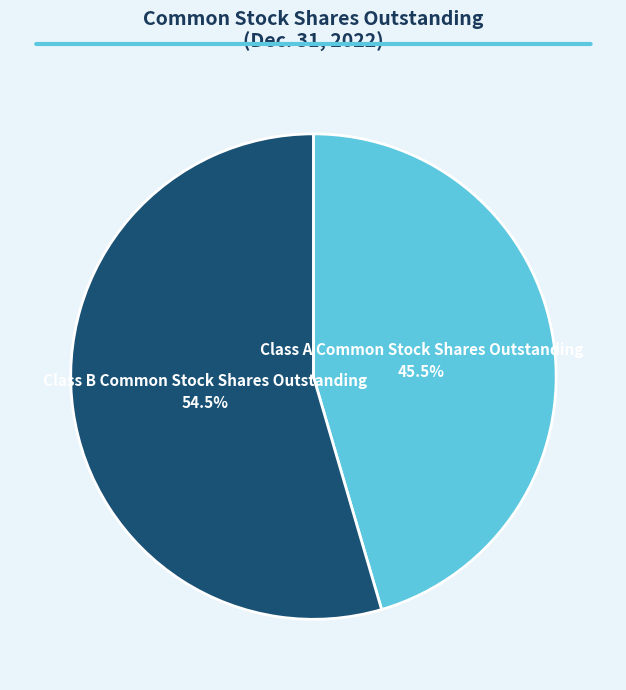

Is it true that Class B Common Stock Shares Outstanding is 64% of the pie?

False